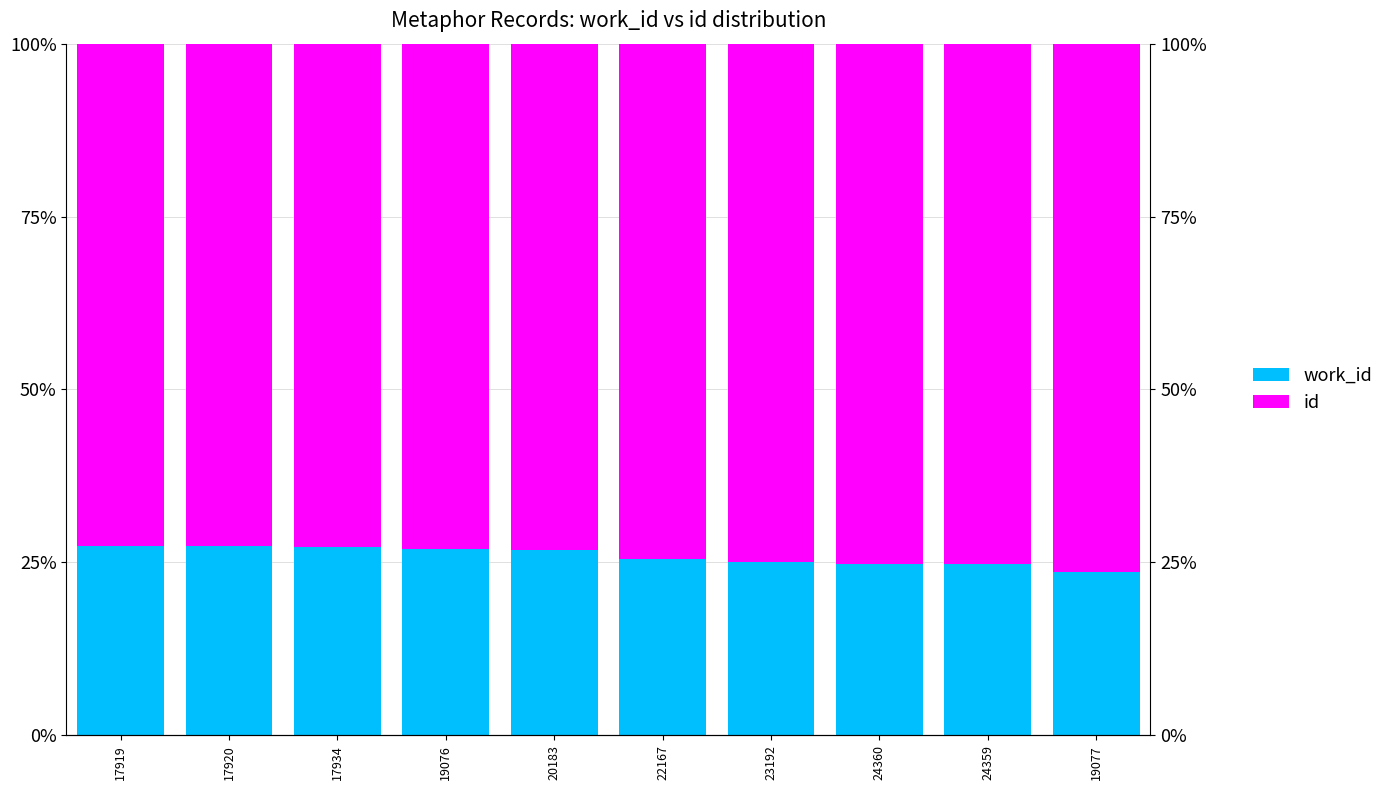

Which has a higher value, 17934 or 24359?

17934